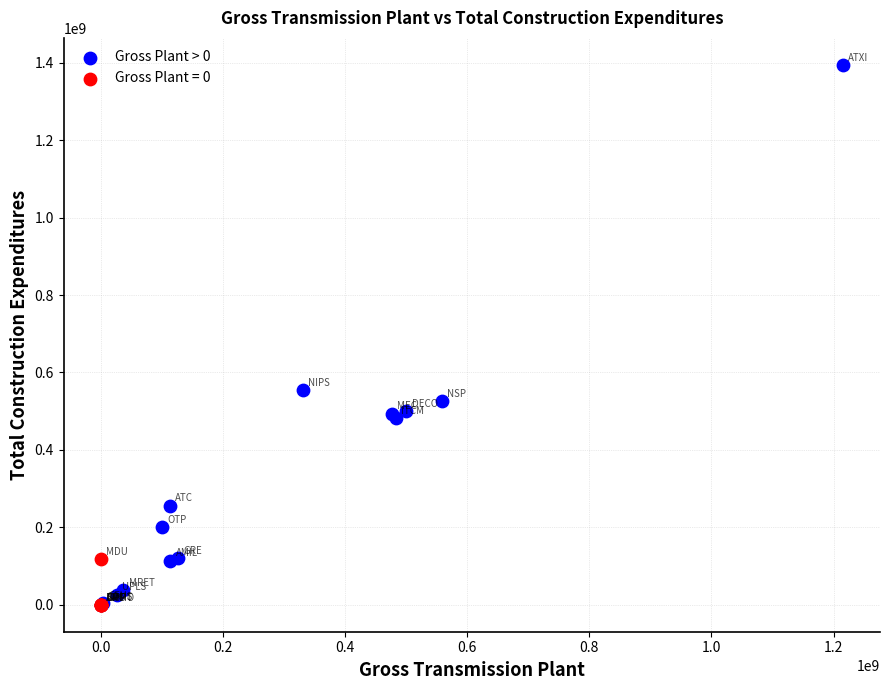

Which series contains the highest Y value?

Gross Plant > 0